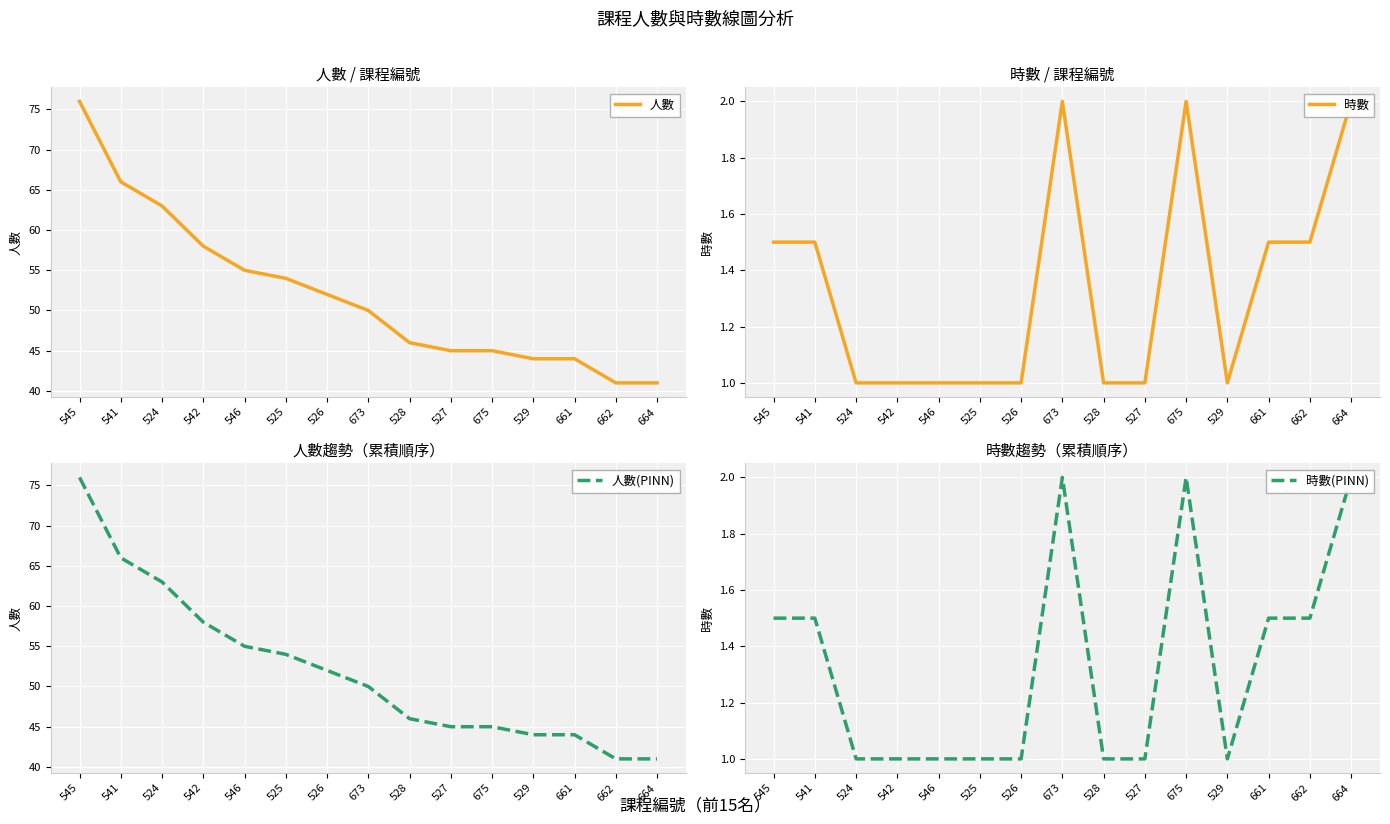

Where is 時數 nearest to the value 1?

524